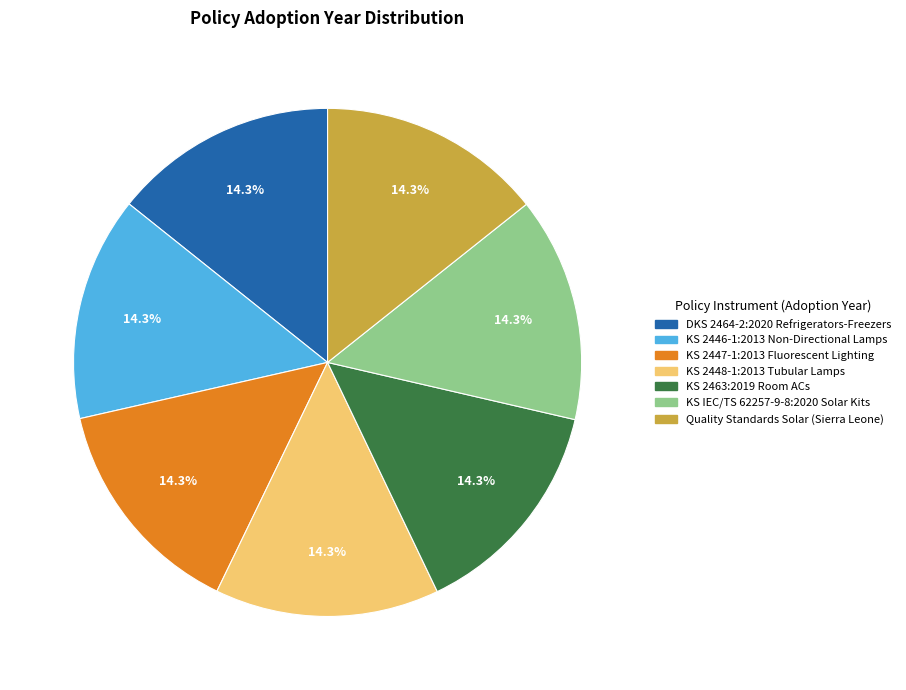

What percentage is the Quality Standards Solar (Sierra Leone) slice, to the nearest percent?

14%